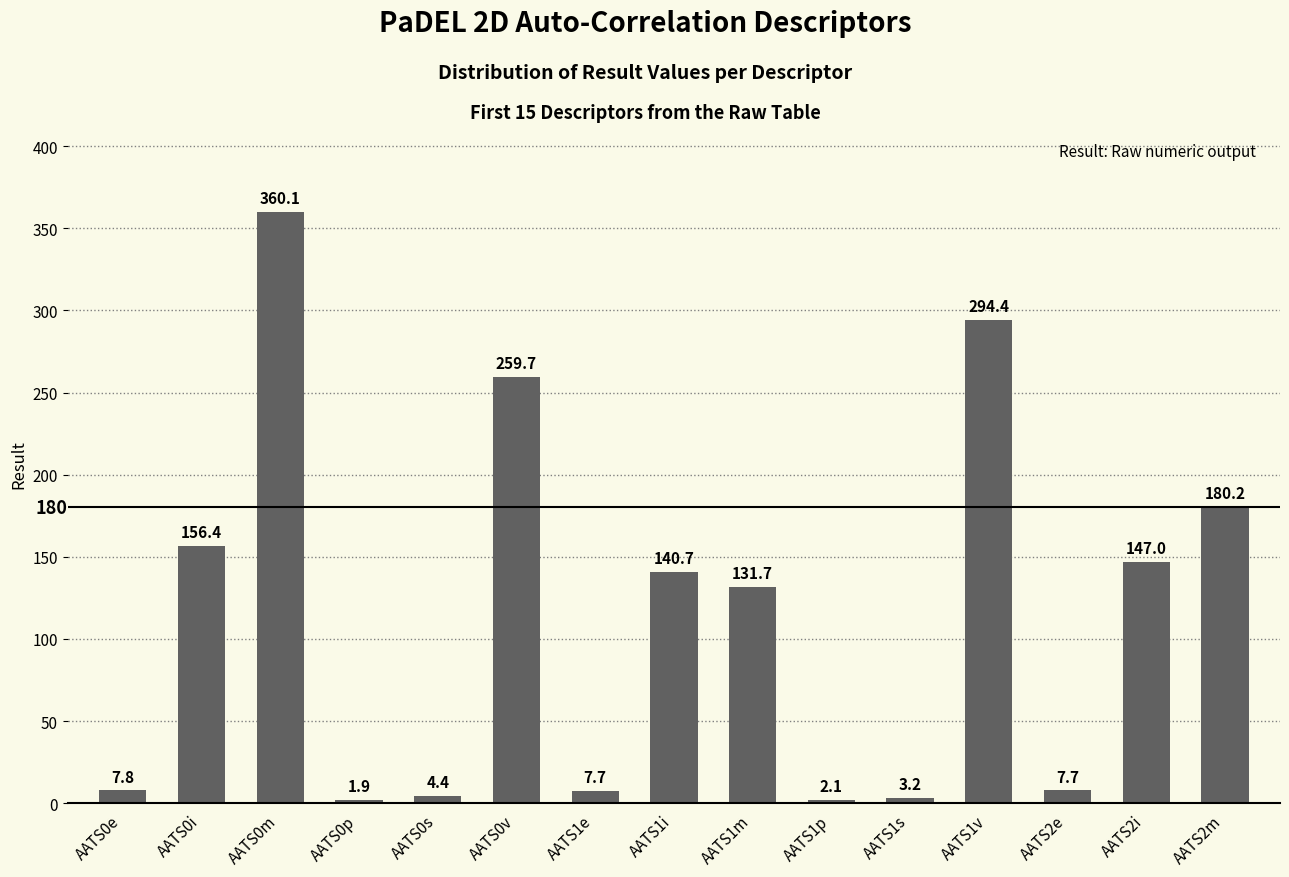

Which category has the highest value across all series?

AATS0m